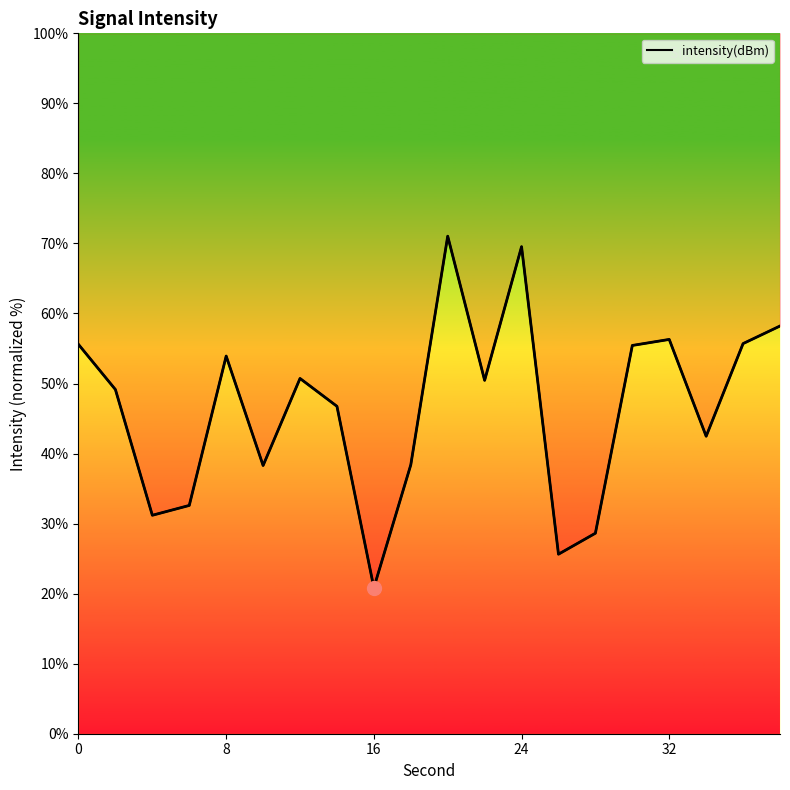

What is the value of the 19th point from the left?

55.7